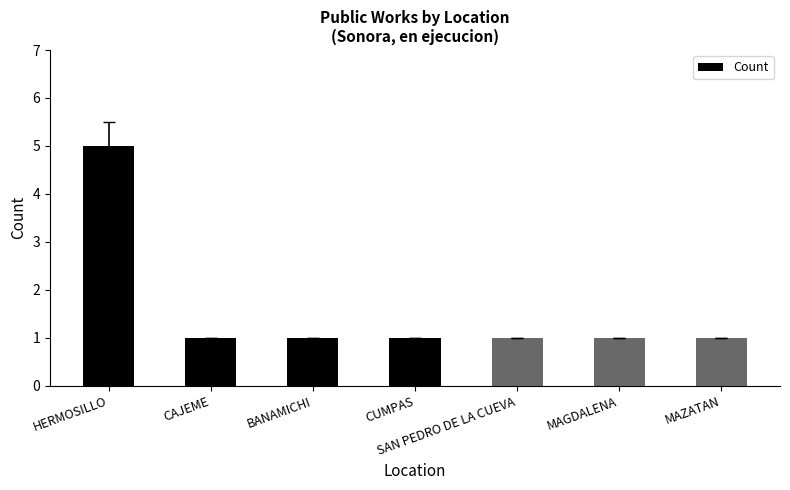

Approximately how many times larger is the value at CUMPAS compared to BANAMICHI?

1.0